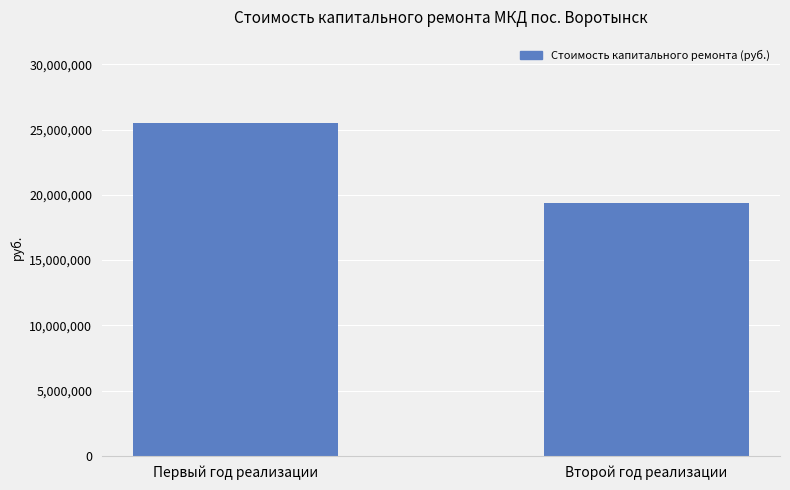

At which label is the value closest to 22444613?

Второй год реализации